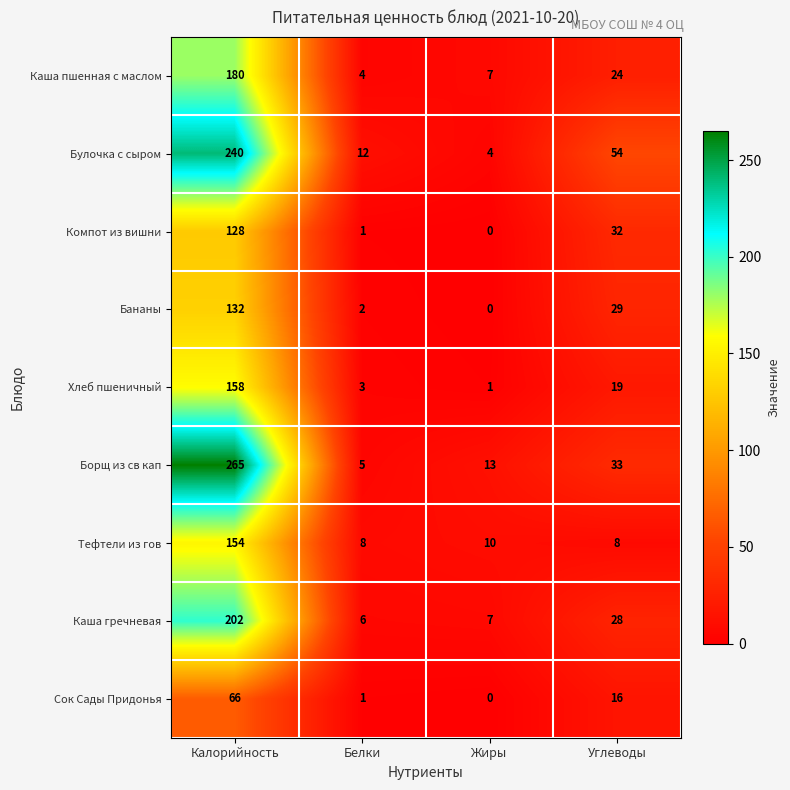

The value of Борщ из св кап at Углеводы is 33. True or false?

True